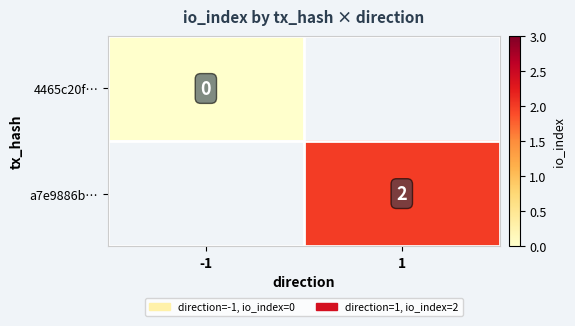

Is it true that a7e9886b… equals 3 at 1?

False